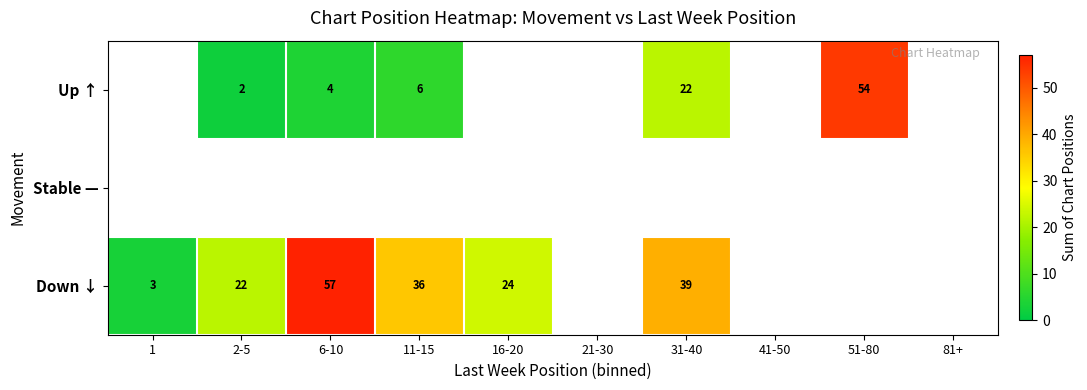

Which has a higher value, 11-15 or 6-10?

11-15